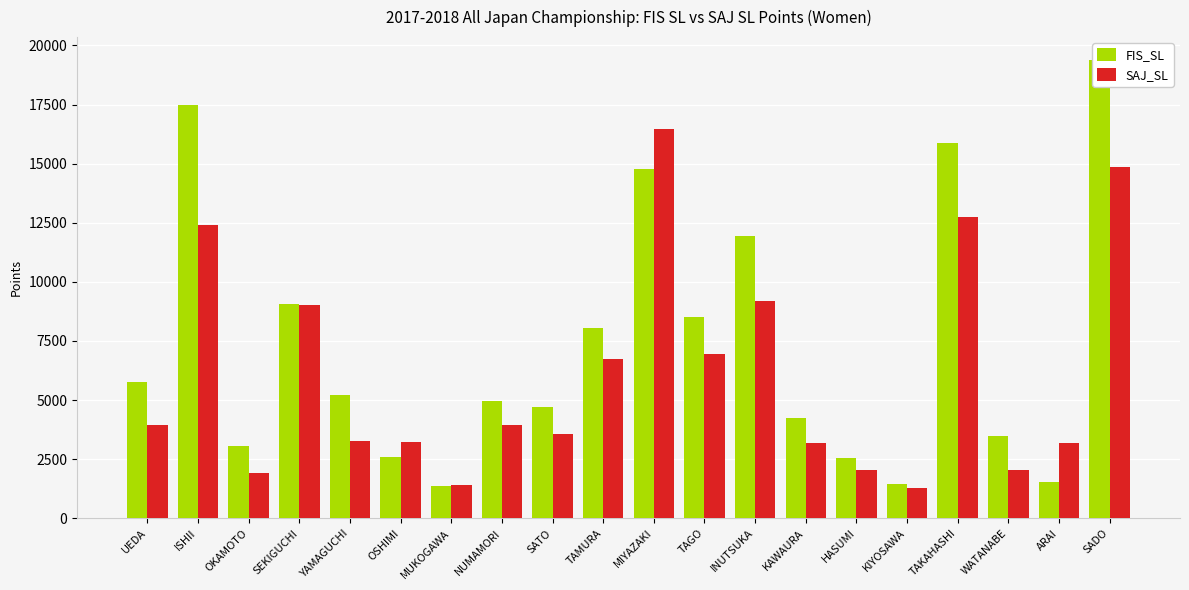

At which label does SAJ_SL first exceed 3948?

UEDA